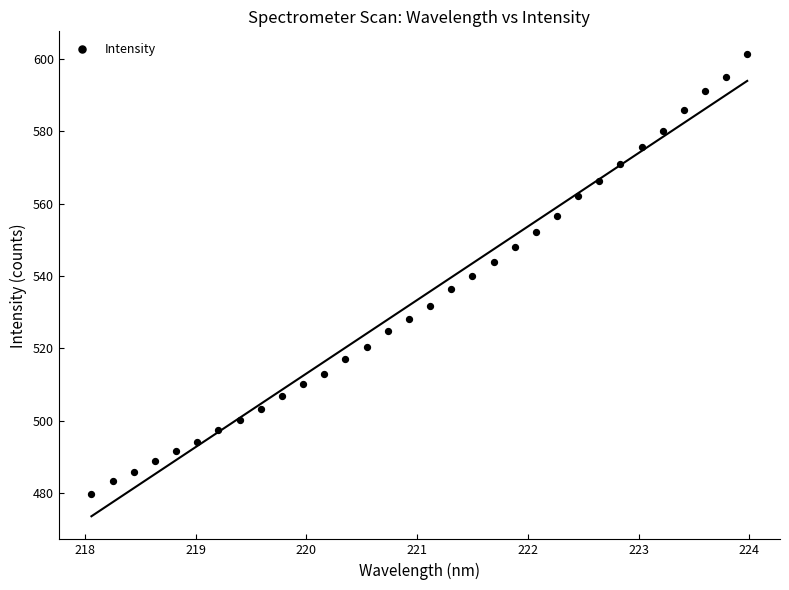

What is the range of X values (max minus min)?

5.9